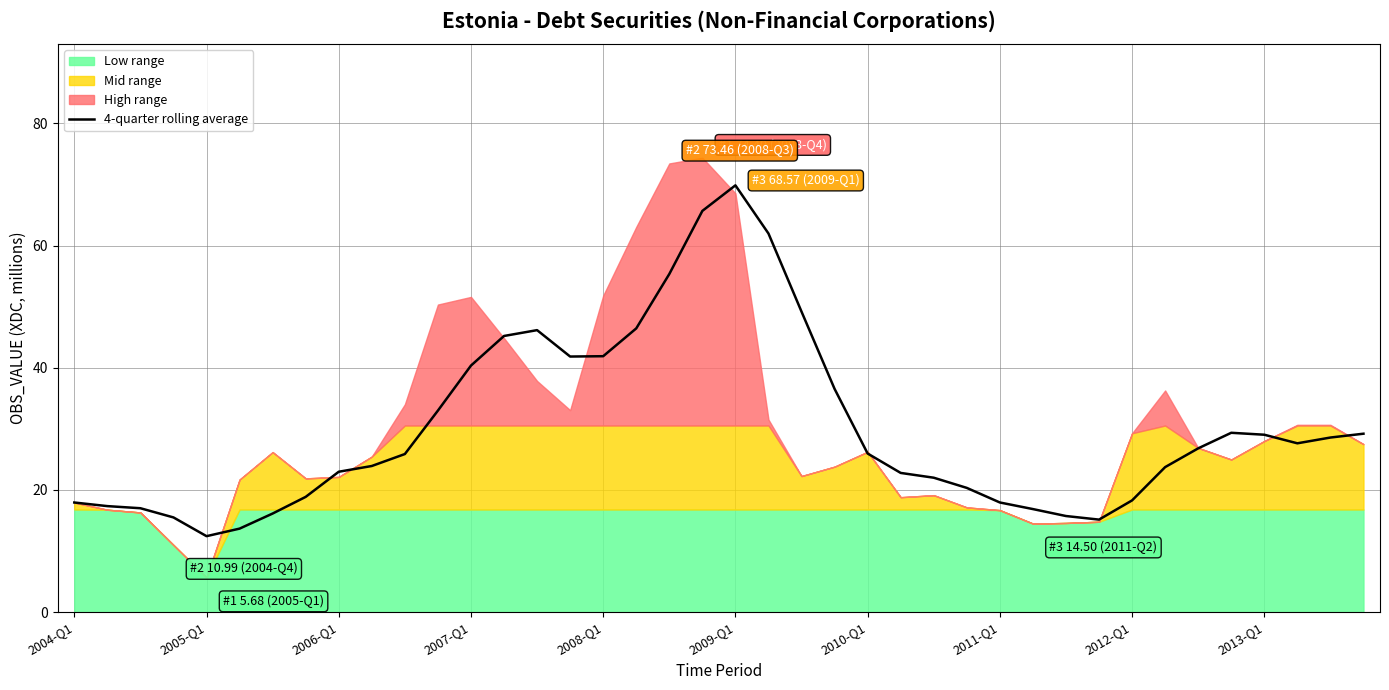

What is the minimum value for 4-quarter rolling average?

12.4